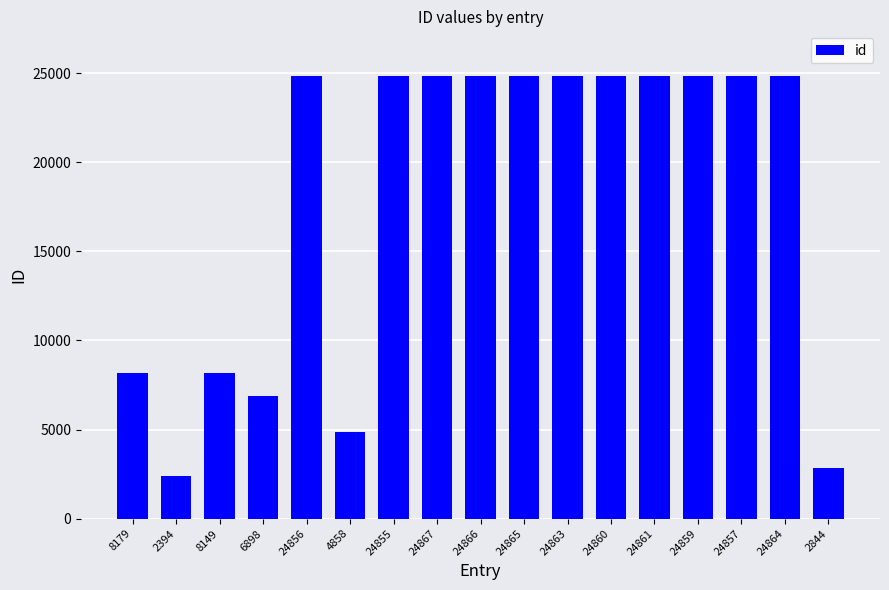

At which label does the data first exceed 24857?

24867